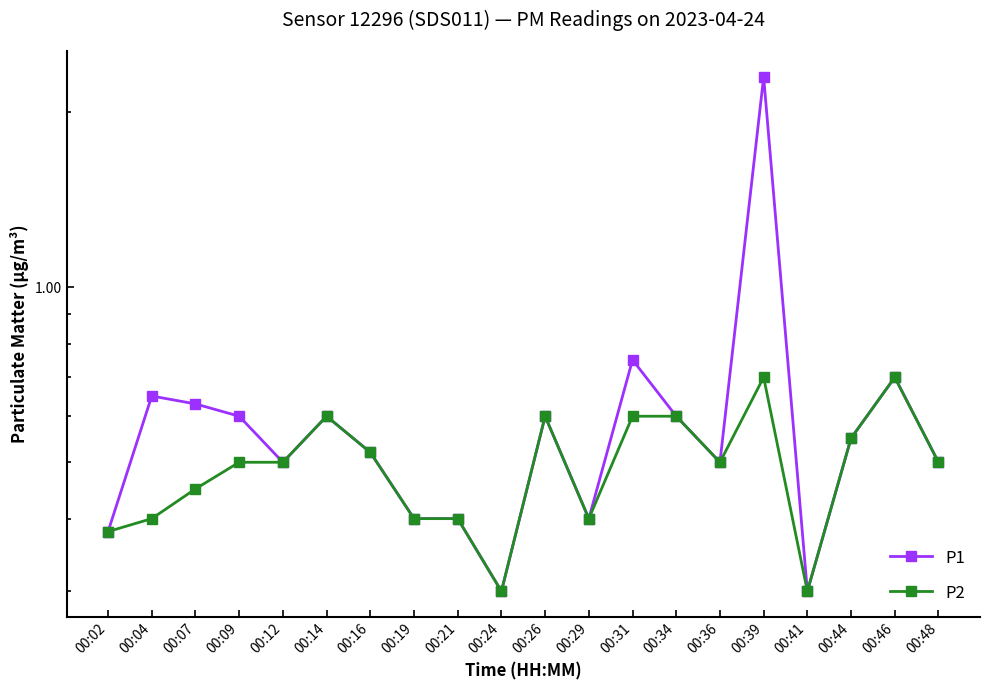

Rank the series at 00:14 from lowest to highest value.

P1, P2